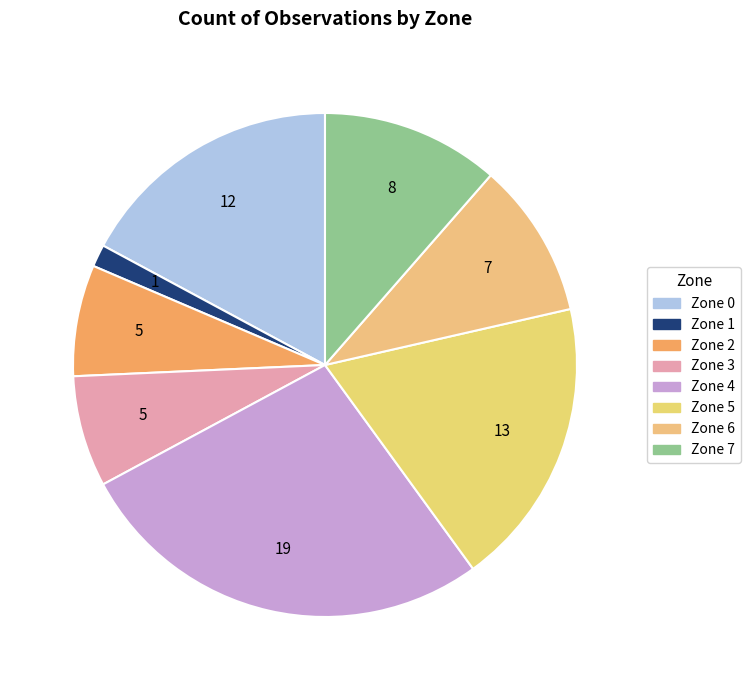

True or false: Zone 0 accounts for 29% of the total.

False